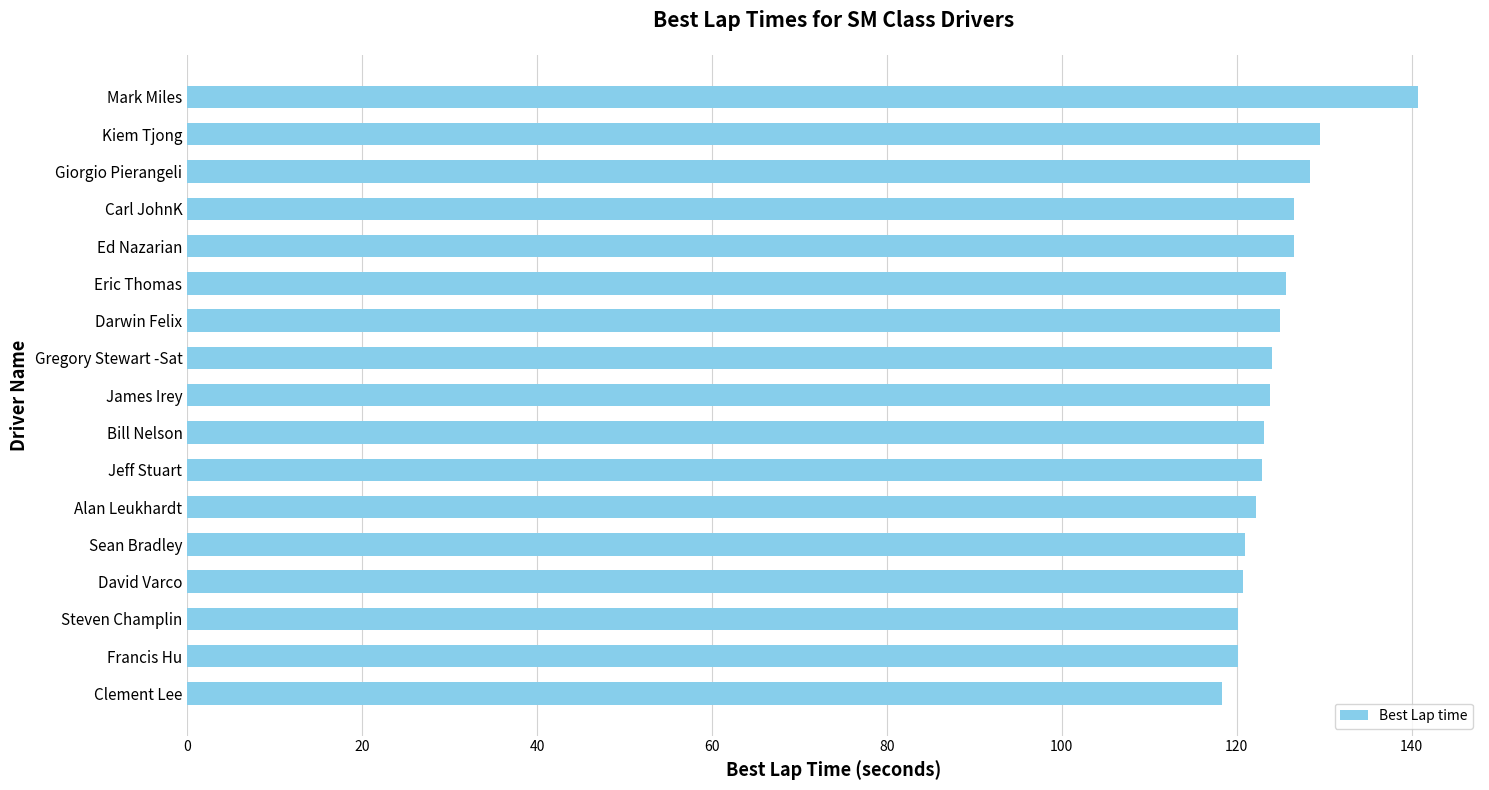

Which has a higher value, Ed Nazarian or Mark Miles?

Mark Miles